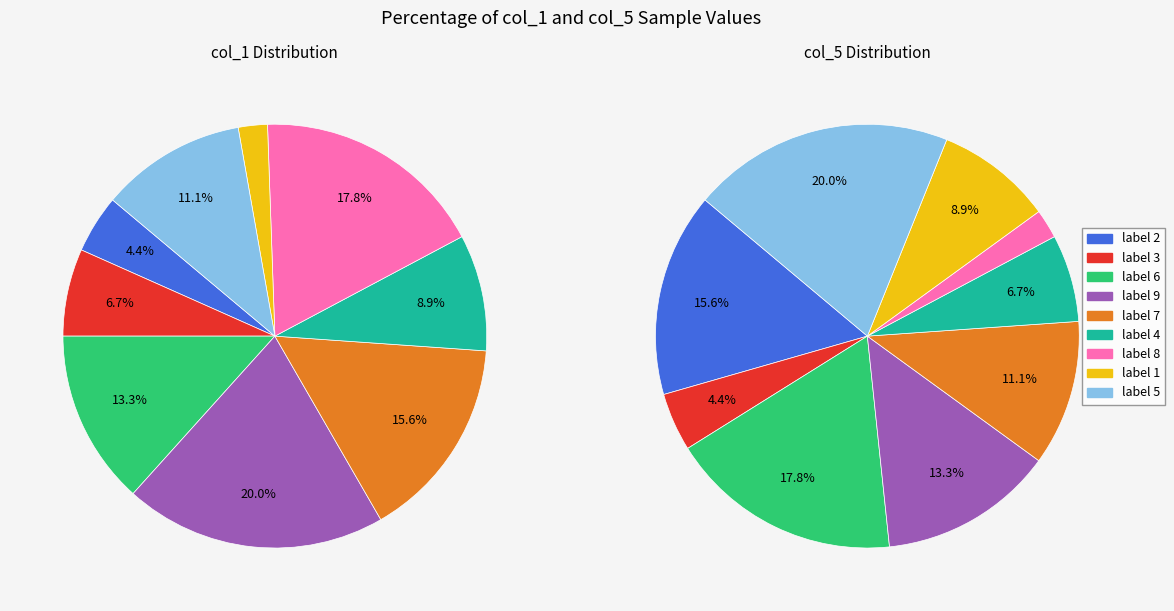

To the nearest percent, what is the average slice percentage?

11%